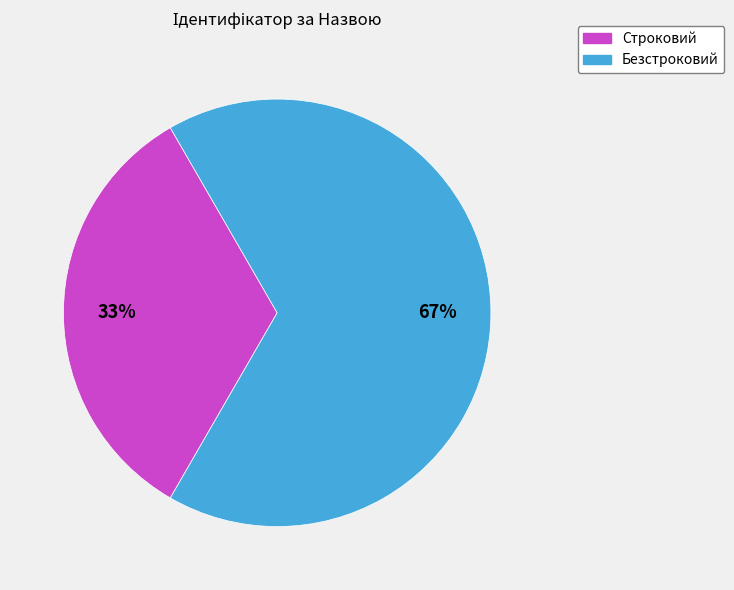

What percentage is the Строковий slice, to the nearest percent?

33%